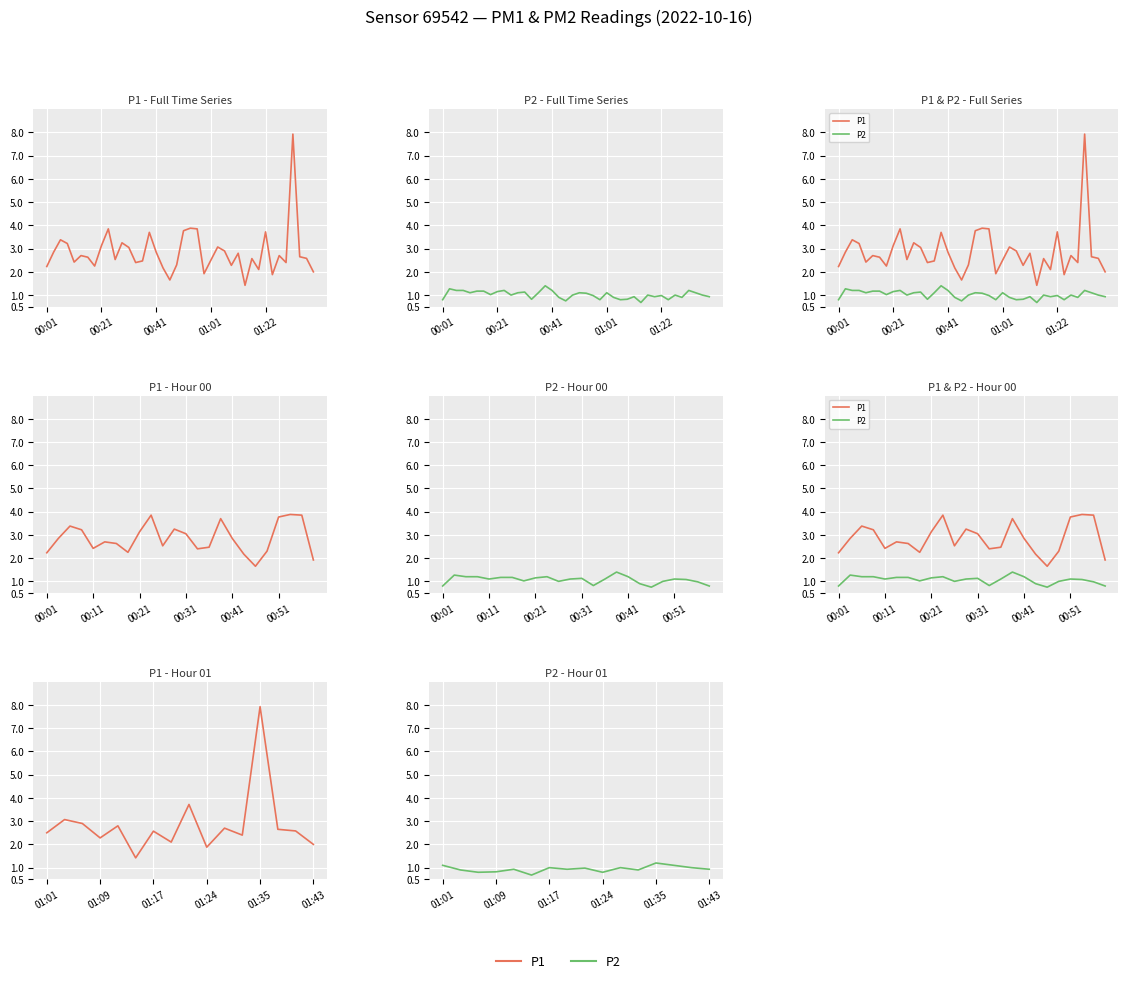

What position from the right is 01:17?

10